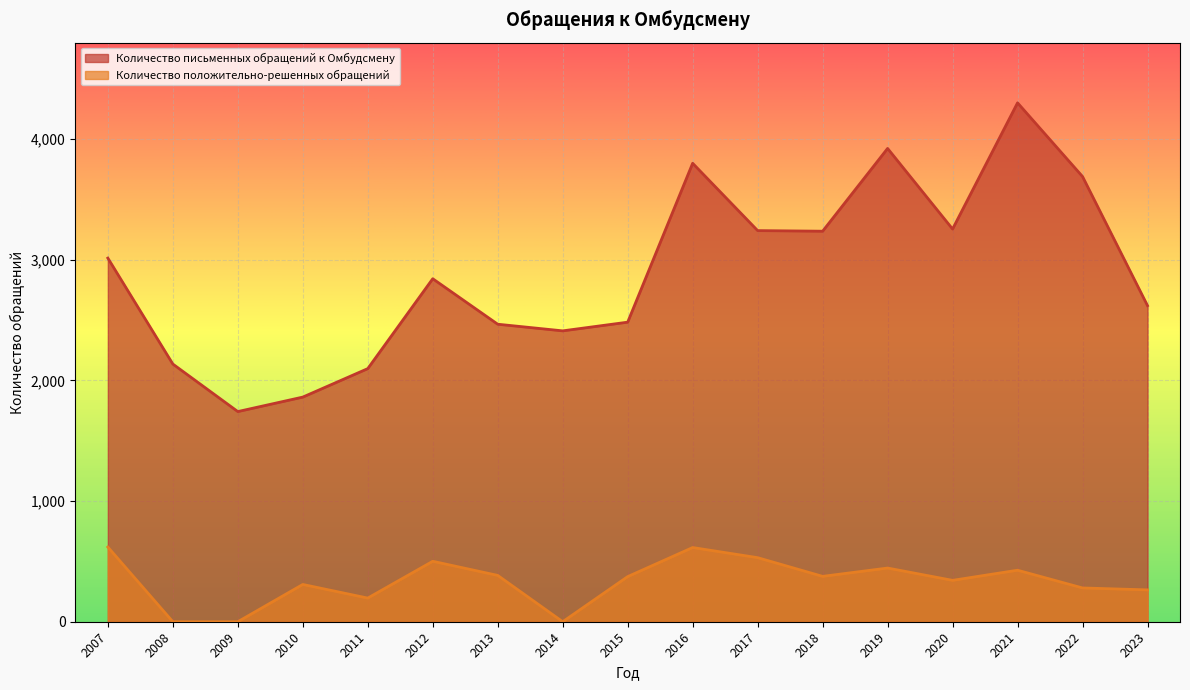

What is the spread (max minus min) of values at 2012?

2342